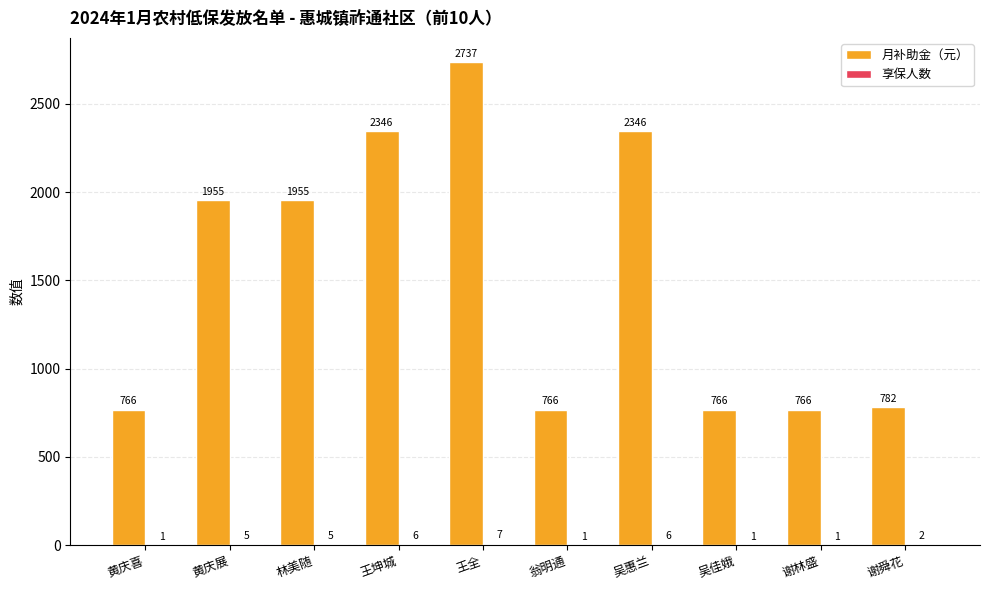

What is the sum of all 月补助金（元） values?

15185